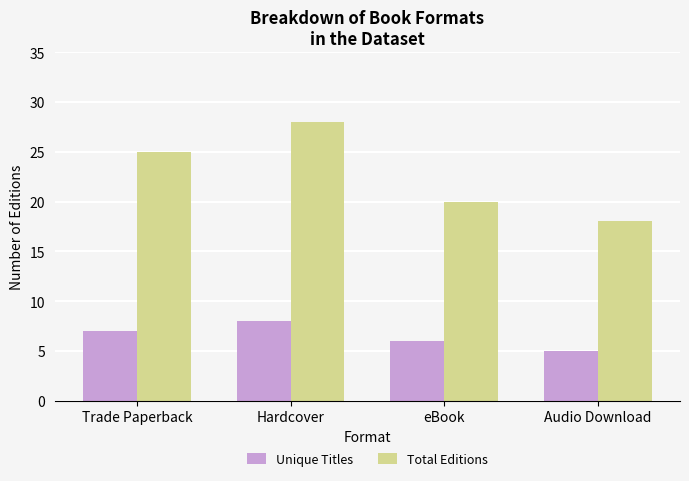

What are all the series names shown in the legend?

Unique Titles, Total Editions